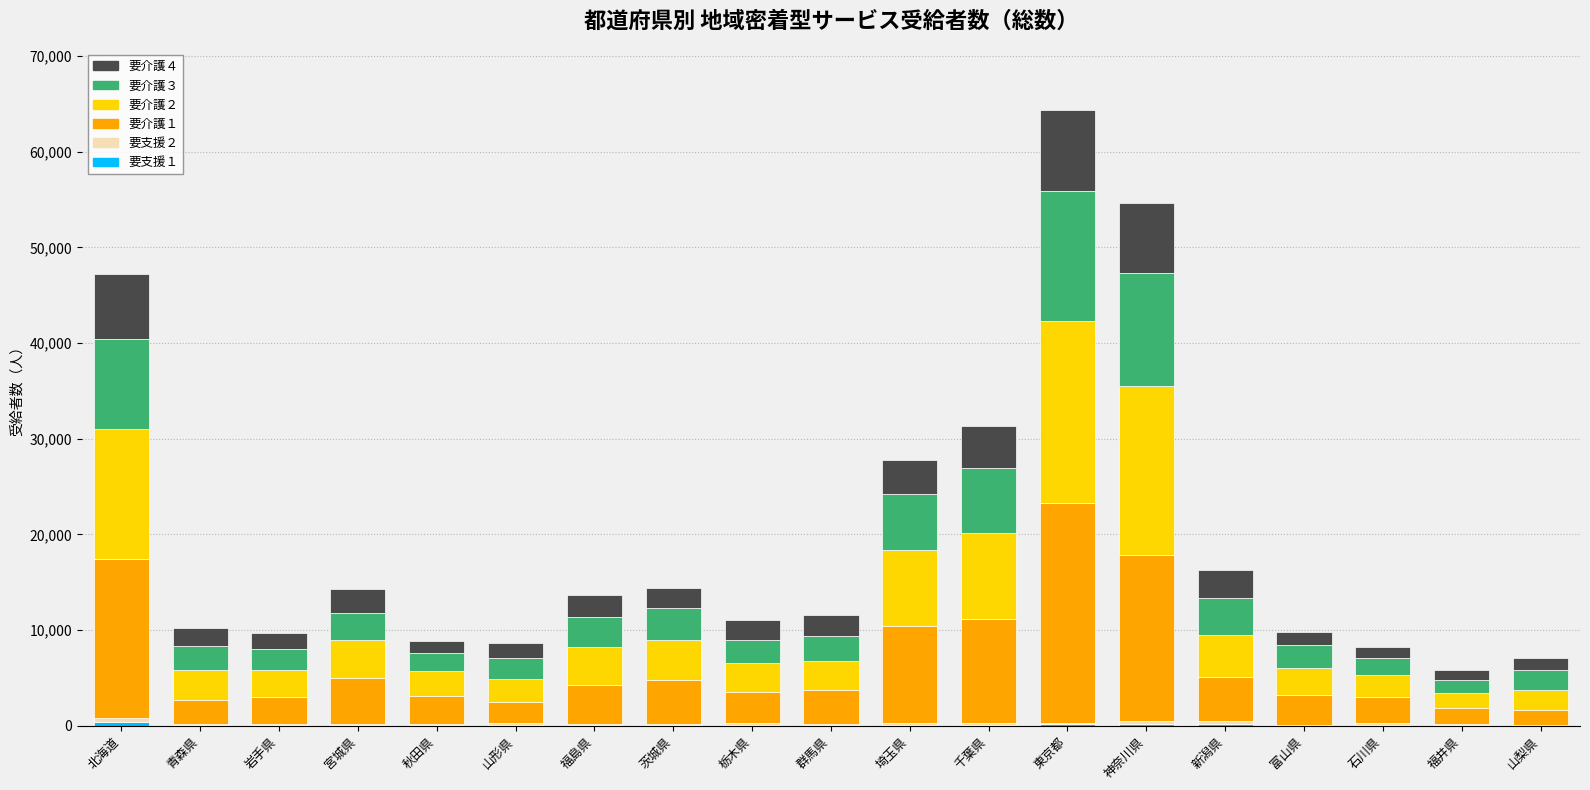

At which category is the sum across all series the highest?

東京都